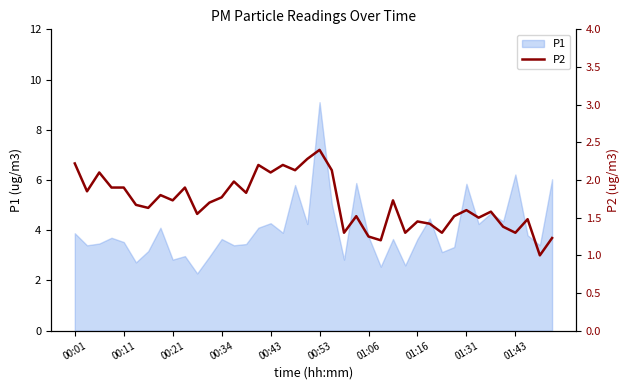

The value of P1 at 00:01 is 3.9. True or false?

True